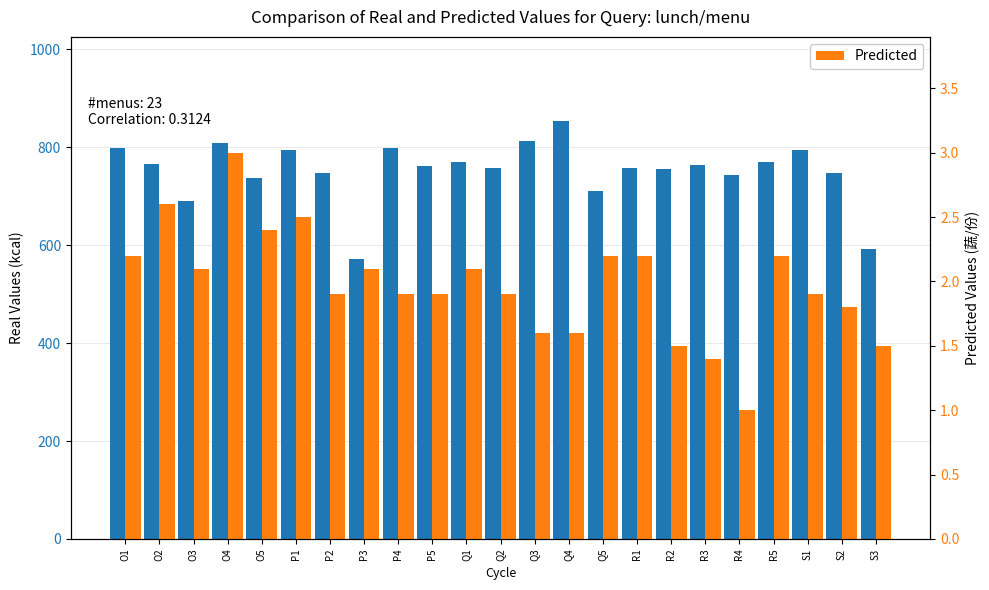

What is the difference between the maximum and minimum values in the Predicted series?

2.0